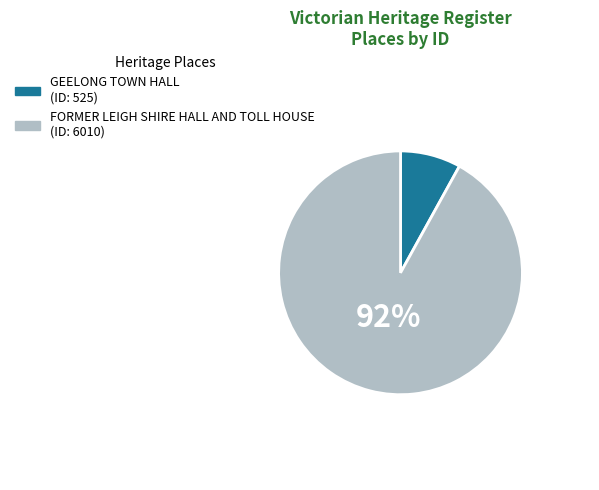

How many segments does this pie chart have?

2